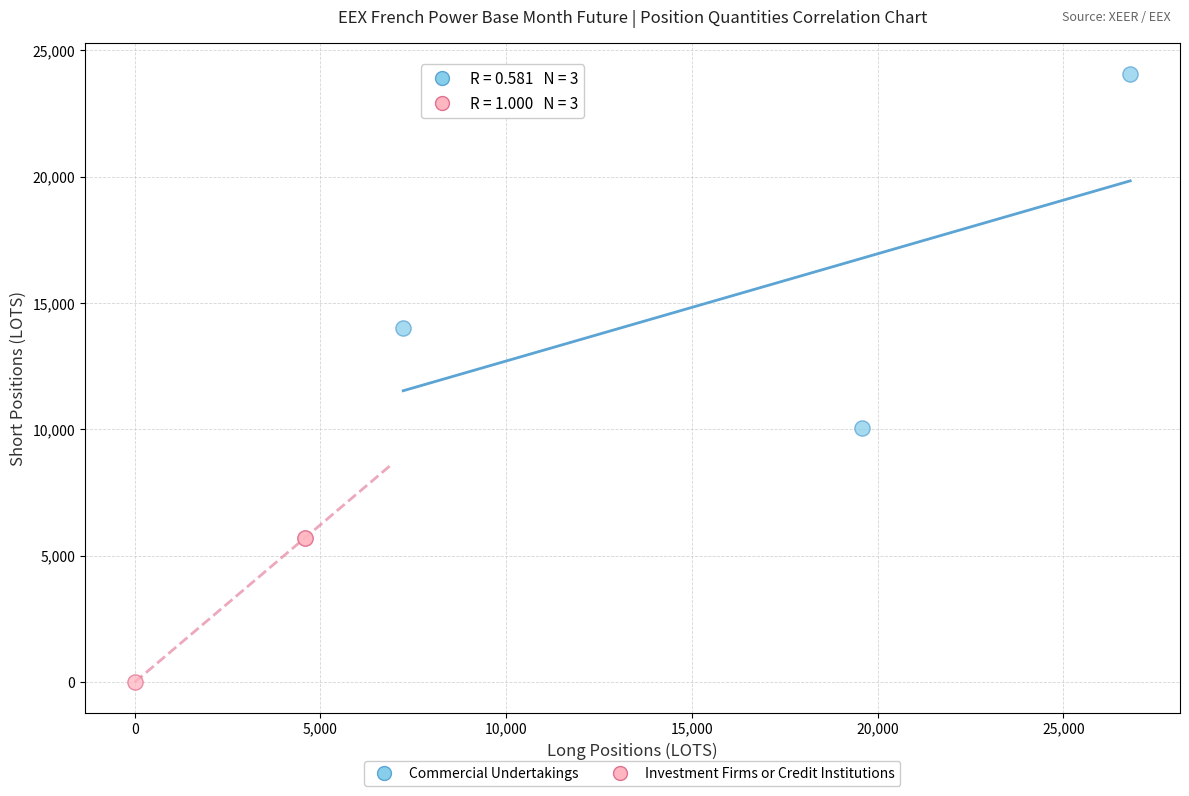

Which series has the widest spread of Y values?

Commercial Undertakings